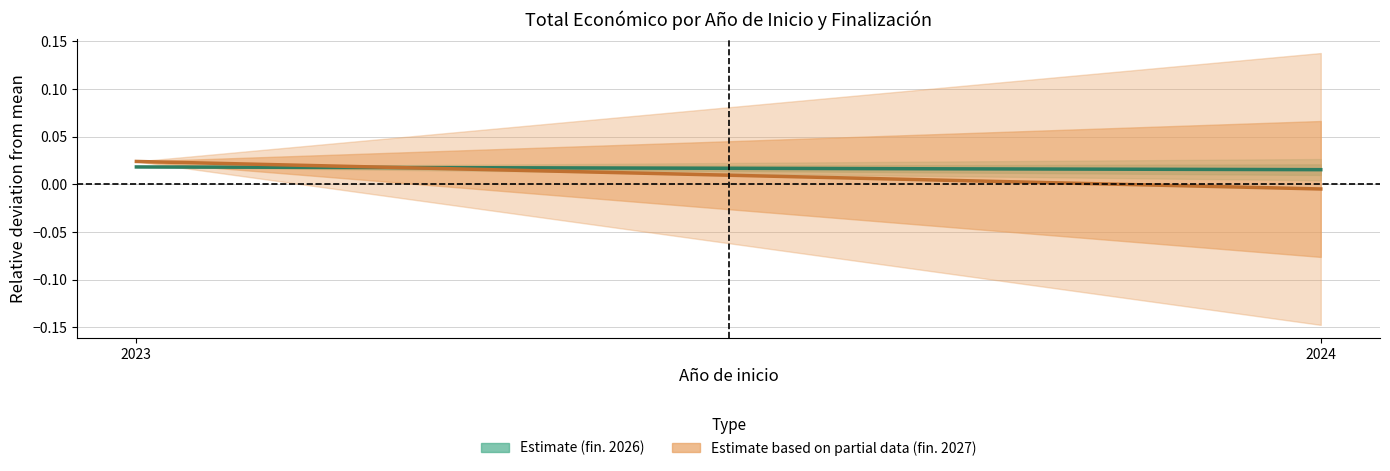

Reading left to right, what are all the values shown in this chart?

Estimate (fin. 2026): 0.0	0.0
Estimate based on partial data (fin. 2027): 0.0	-0.0